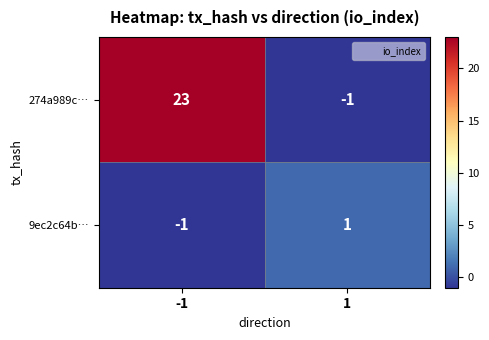

Reading left to right, extract all data points from this chart.

274a989c…: -1=23	1=-1
9ec2c64b…: -1=-1	1=1